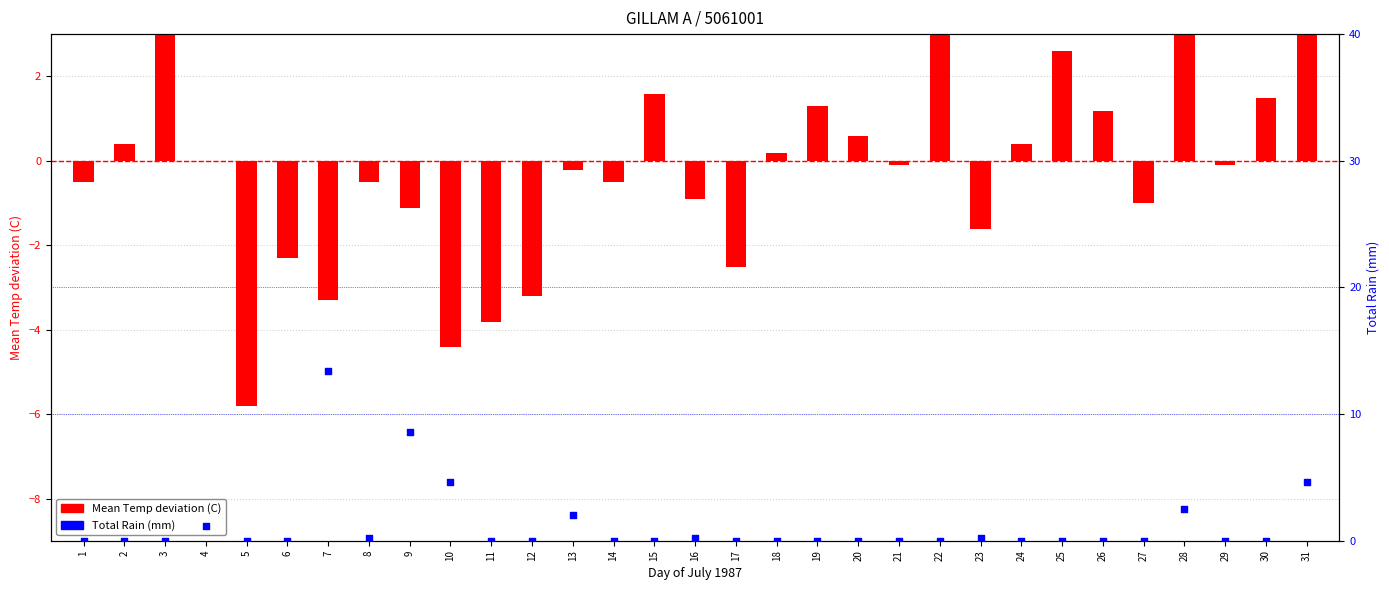

Which series reaches the maximum Y coordinate?

Total Rain (mm)